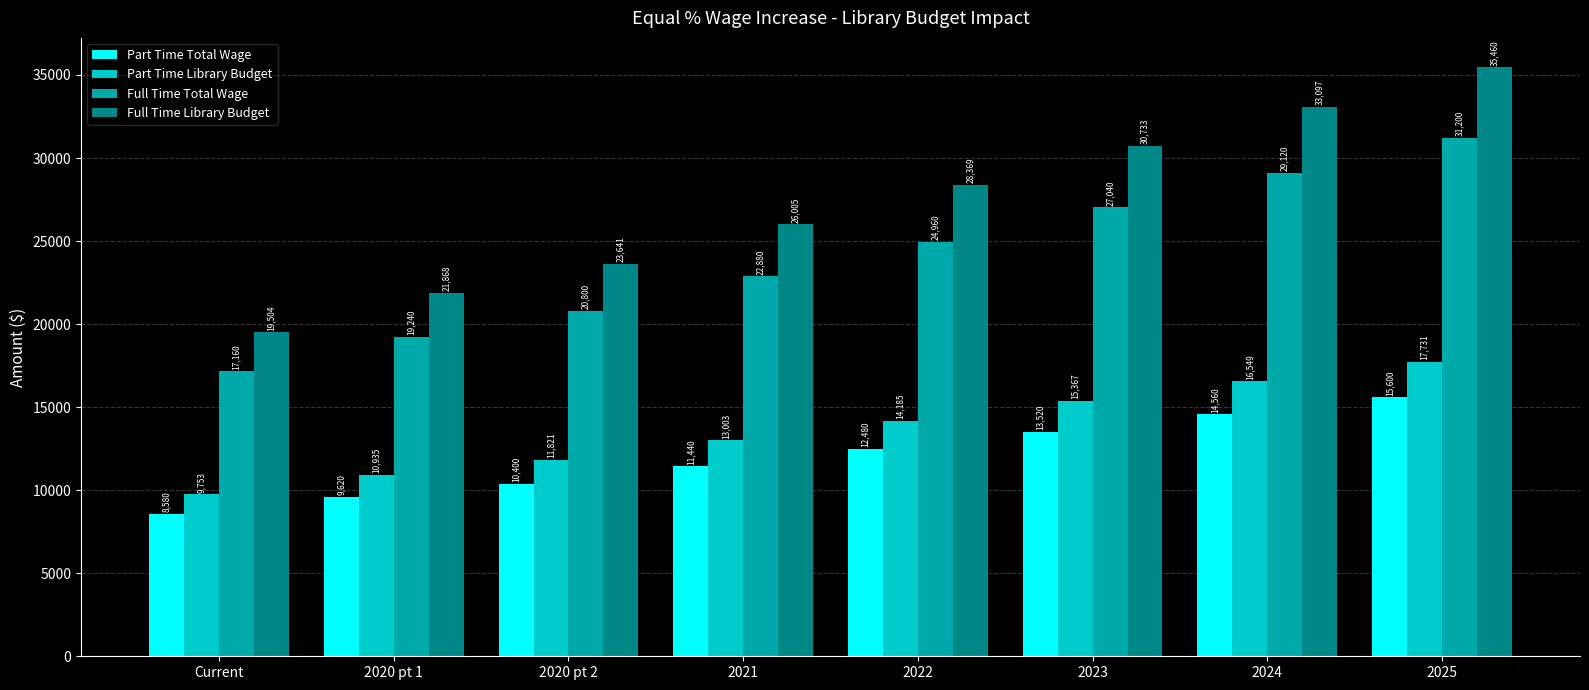

What is the label of the 8th bar from the right?

Current